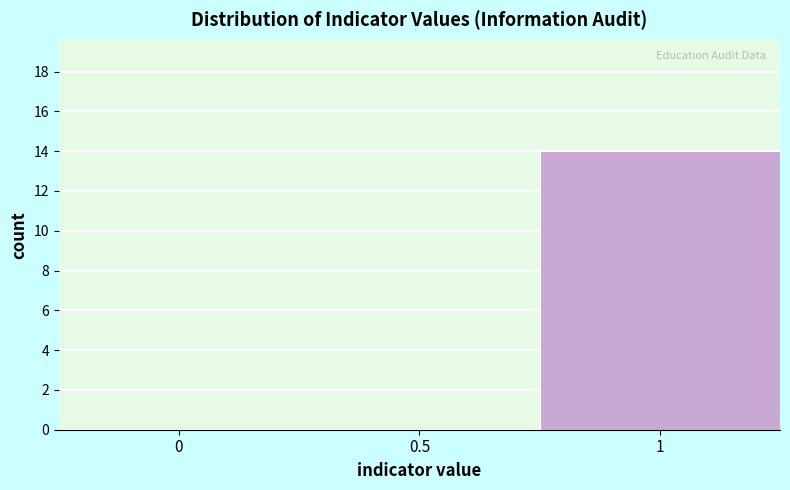

Reading left to right, transcribe all the data shown in this chart.

0=0	0.5=0	1=14